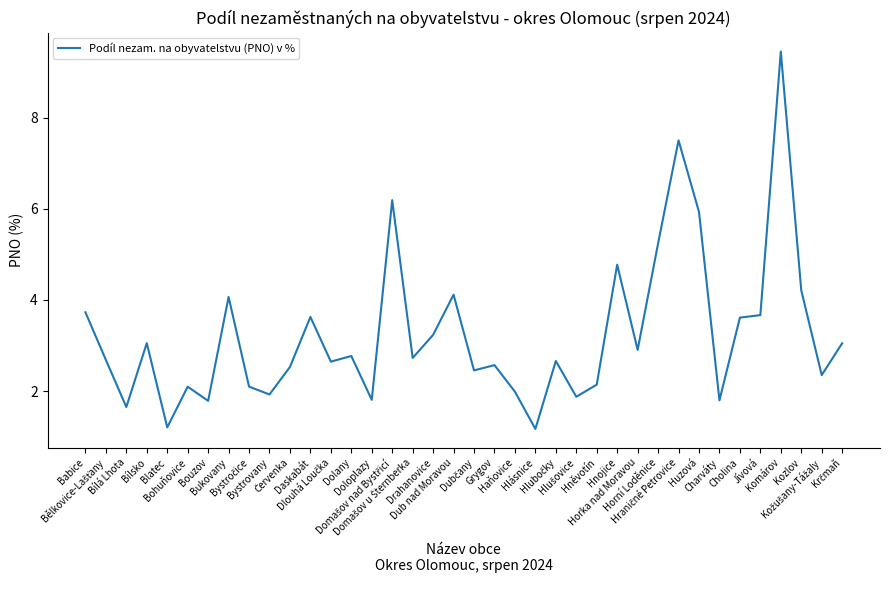

What is the maximum value shown in the chart?

9.4